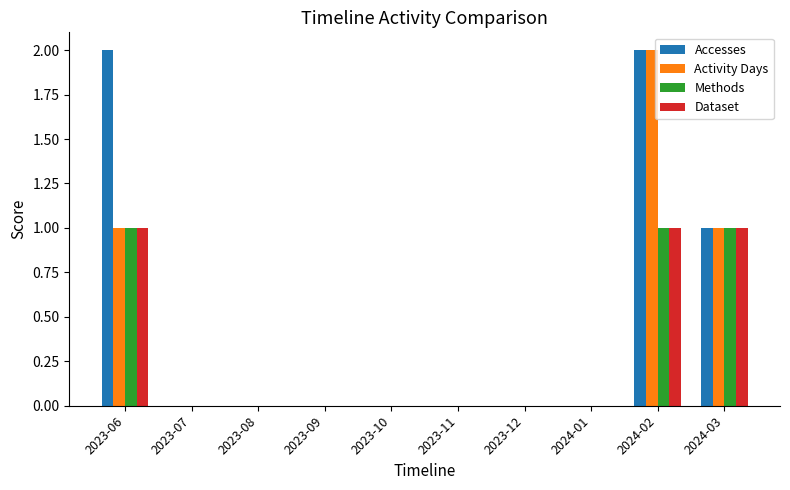

Which series changed the most between 2023-06 and 2023-07?

Accesses